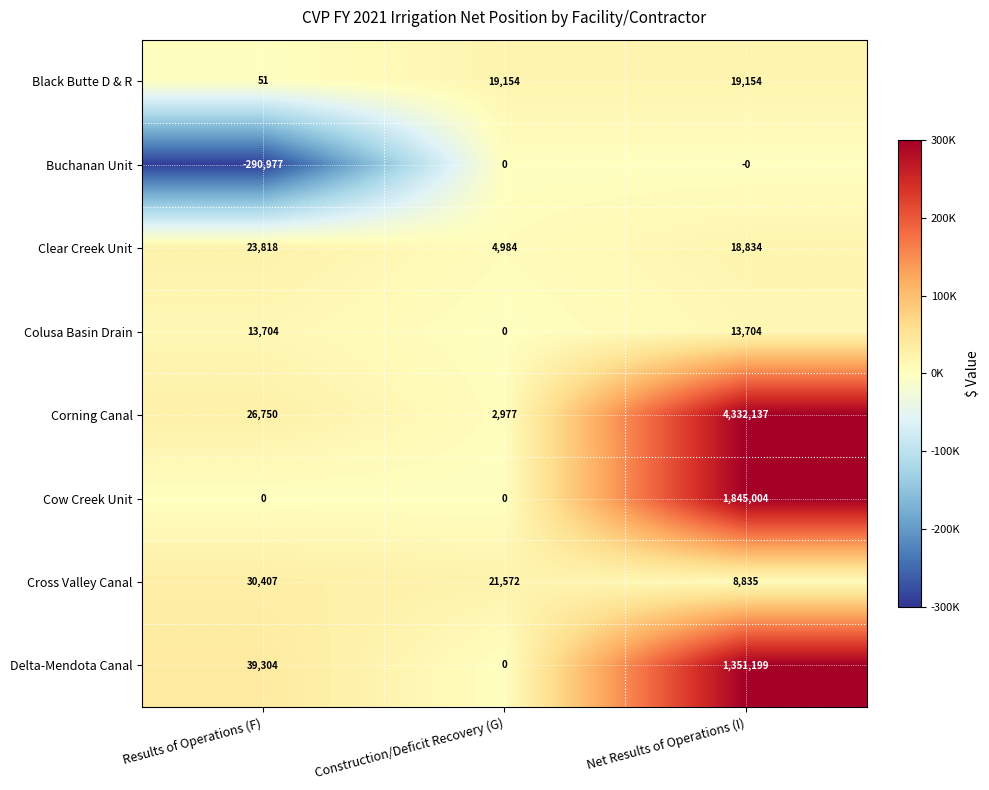

The value of Corning Canal at Results of Operations (F) is 47881. True or false?

False